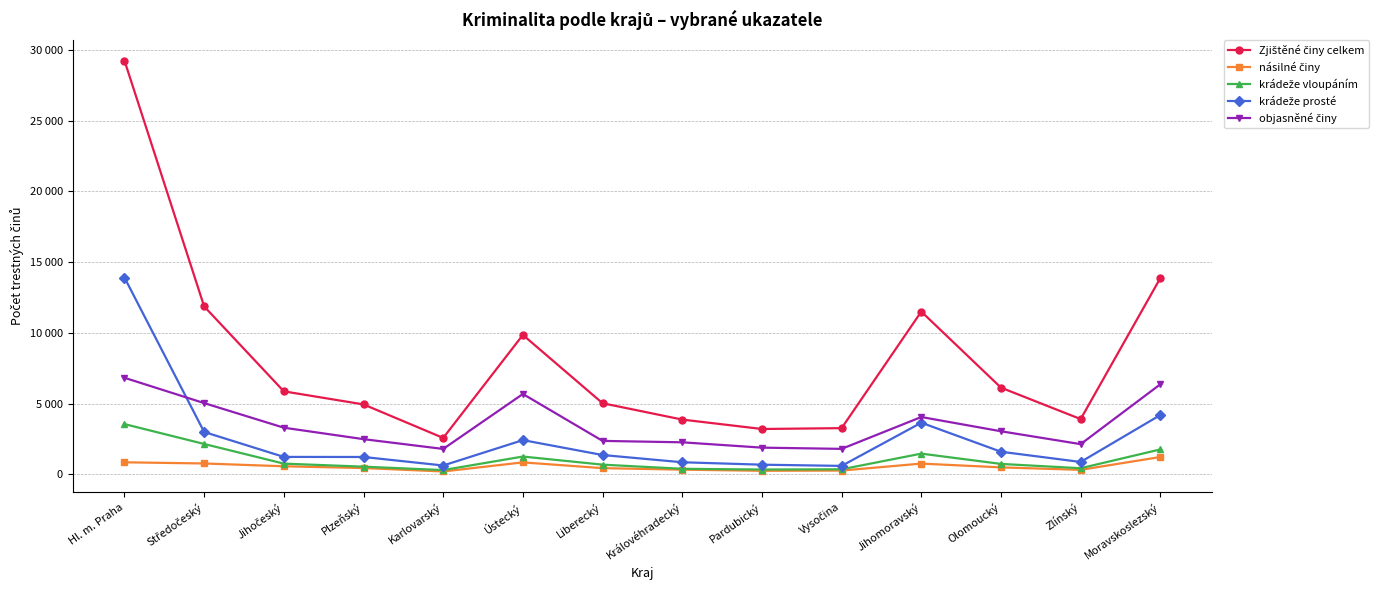

Where does the krádeže vloupáním series first go above 734?

Hl. m. Praha